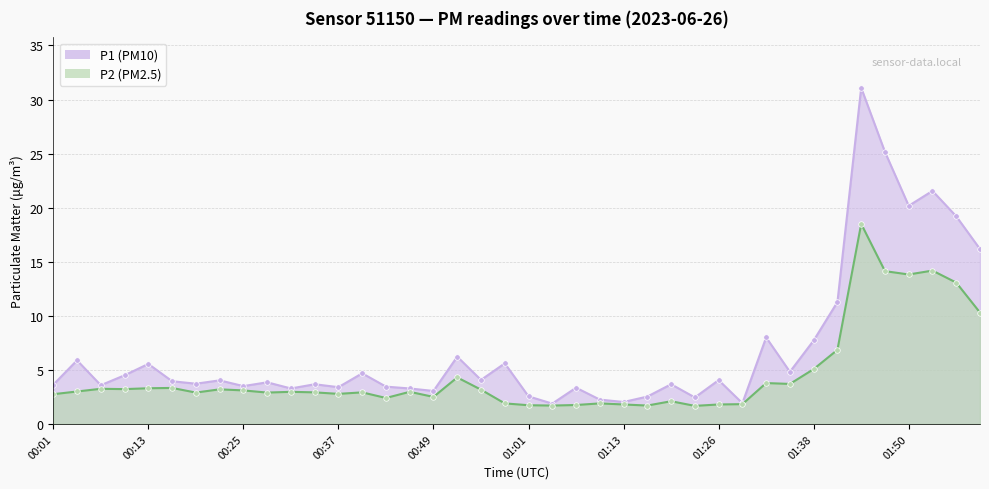

What are all the series names shown in the legend?

P1, P2